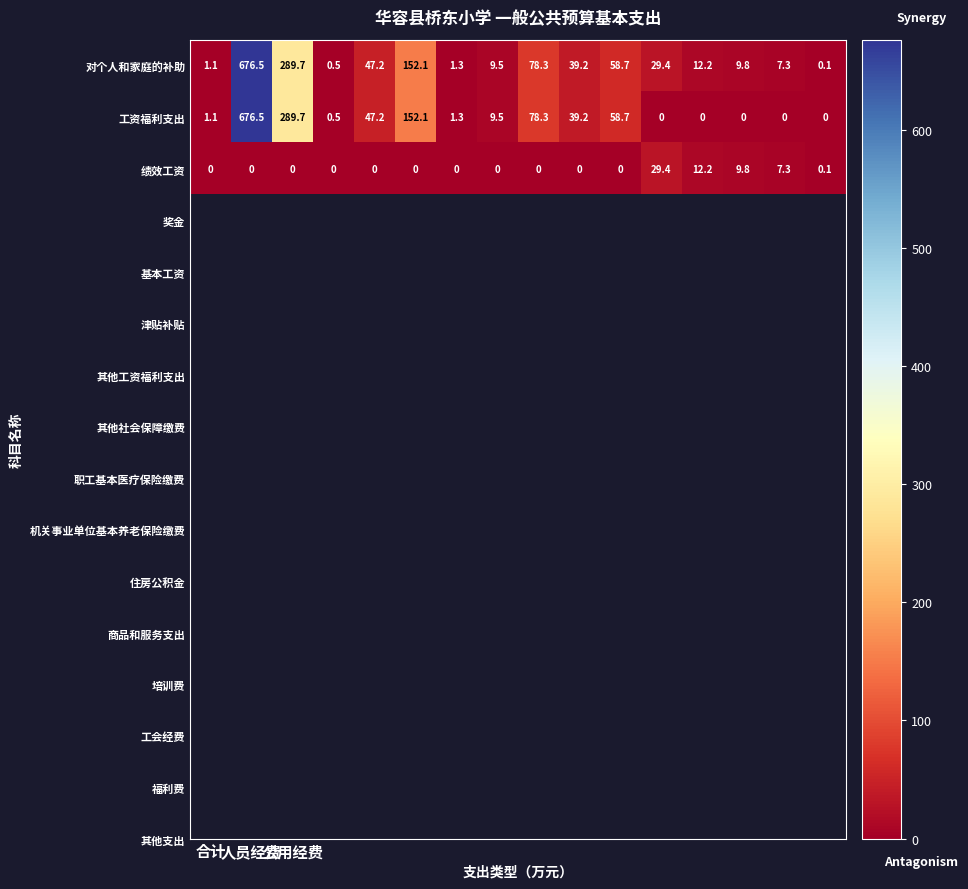

Which series has the widest spread of values?

工资福利支出